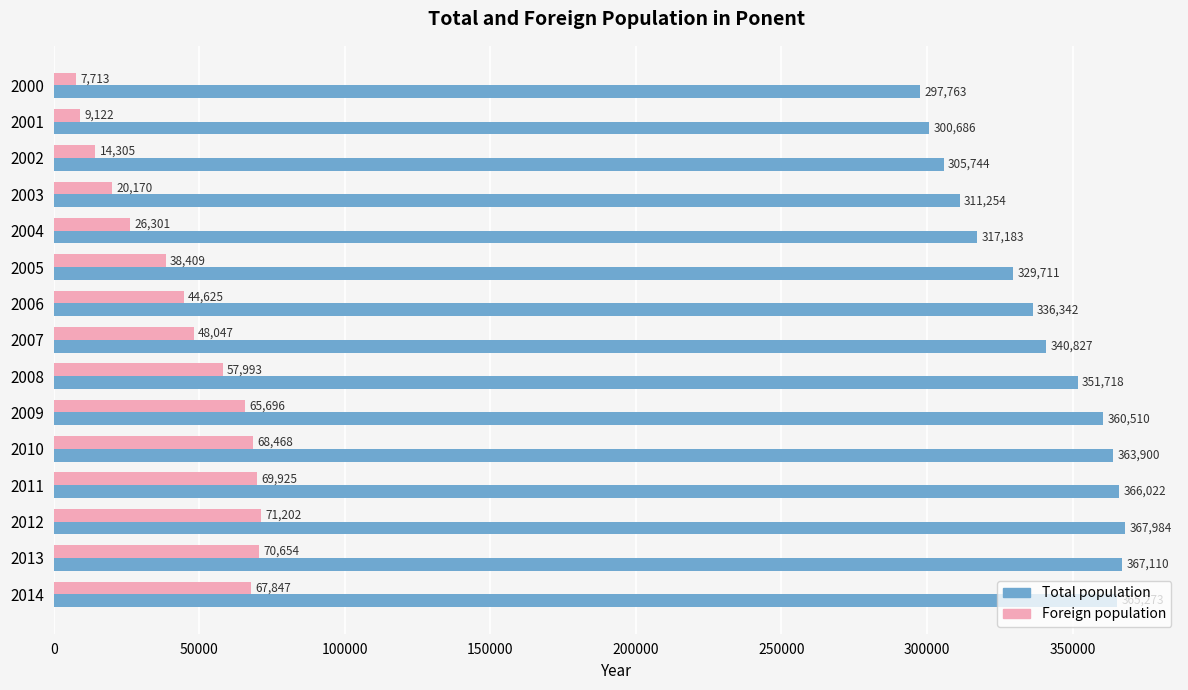

How many data points does each series have?

15